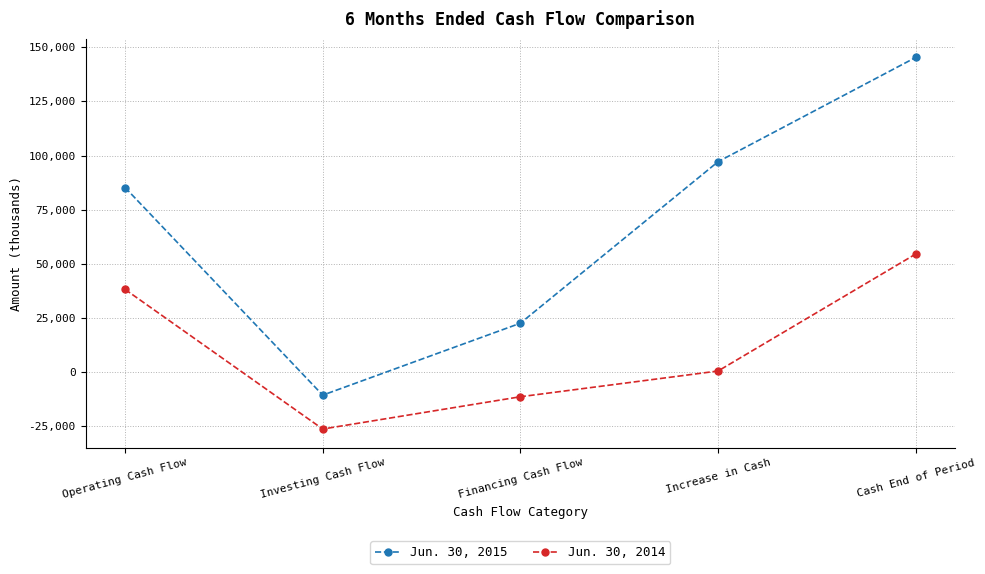

How many values in the Jun. 30, 2014 series are below 496?

2